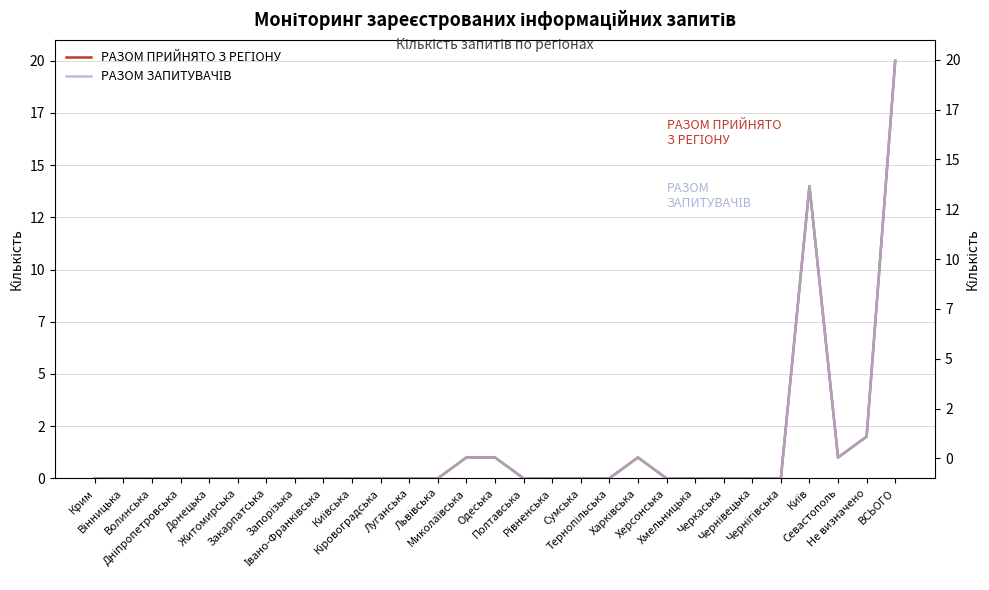

True or false: РАЗОМ ПРИЙНЯТО З РЕГІОНУ and РАЗОМ ЗАПИТУВАЧІВ intersect in this chart.

False